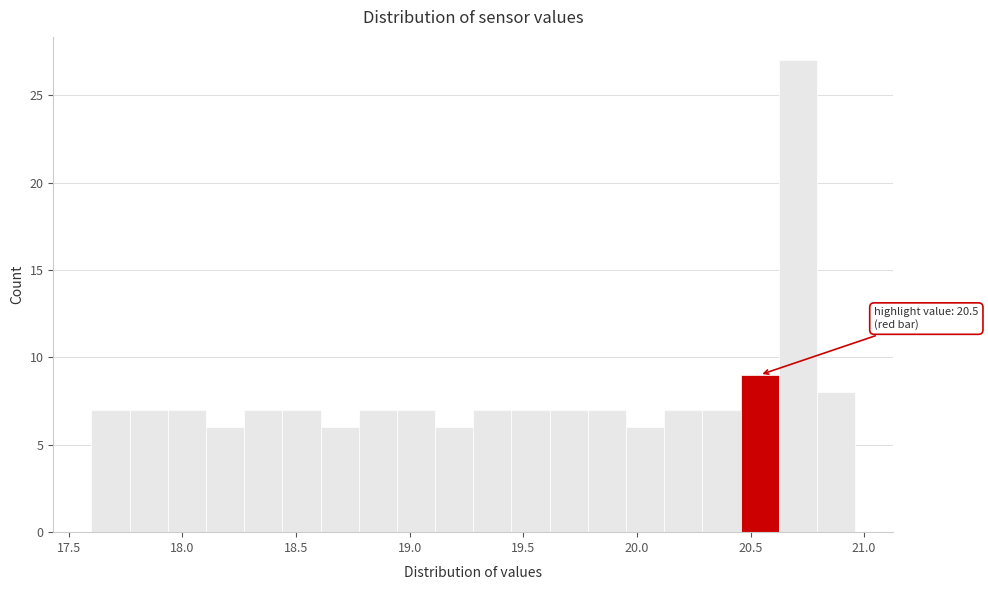

Around what value on the x-axis is the tallest bar? Give the approximate position of its centre, as read against the axis.

20.70